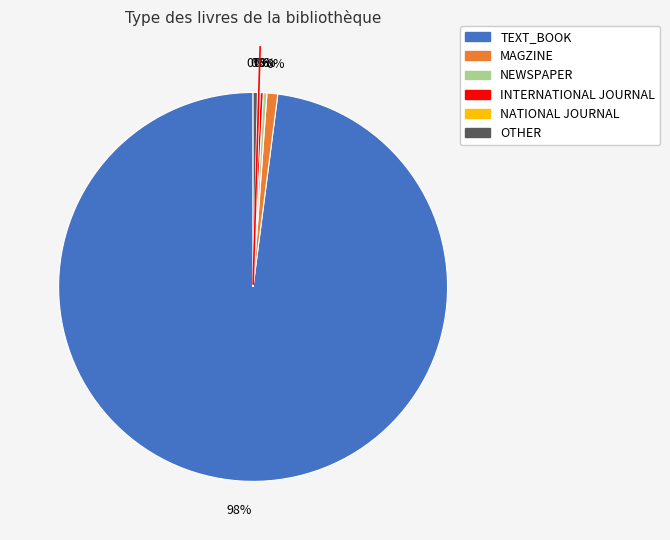

Between OTHER and NEWSPAPER, which is larger?

OTHER